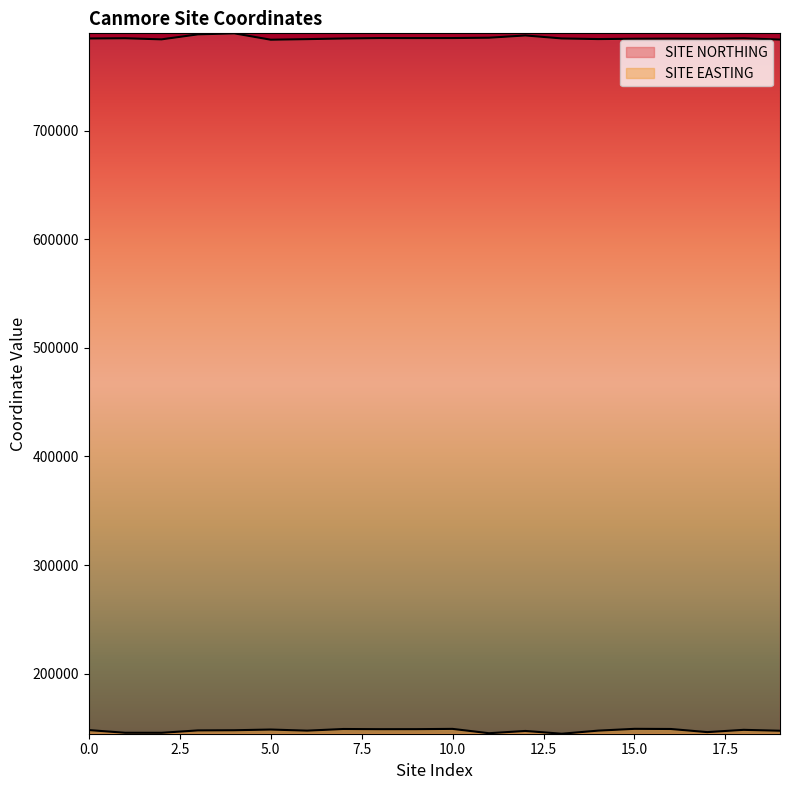

Rank the series by their average value, from lowest to highest.

SITE EASTING, SITE NORTHING